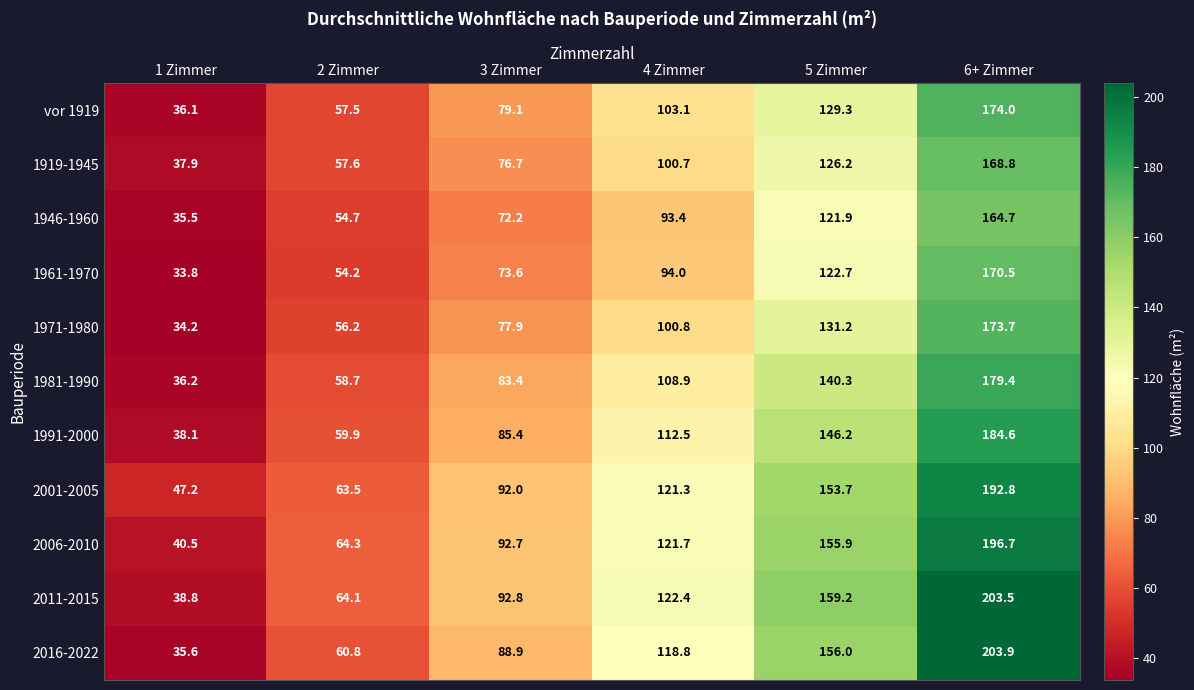

What is the minimum value shown in the chart?

33.8